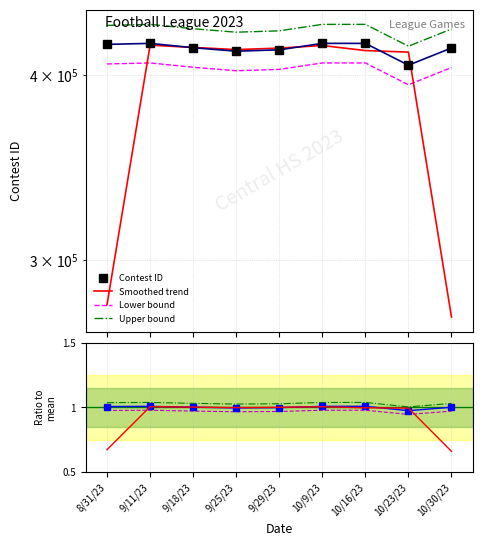

Approximately how many times larger is the value at 10/23/23 compared to 9/25/23?

1.0